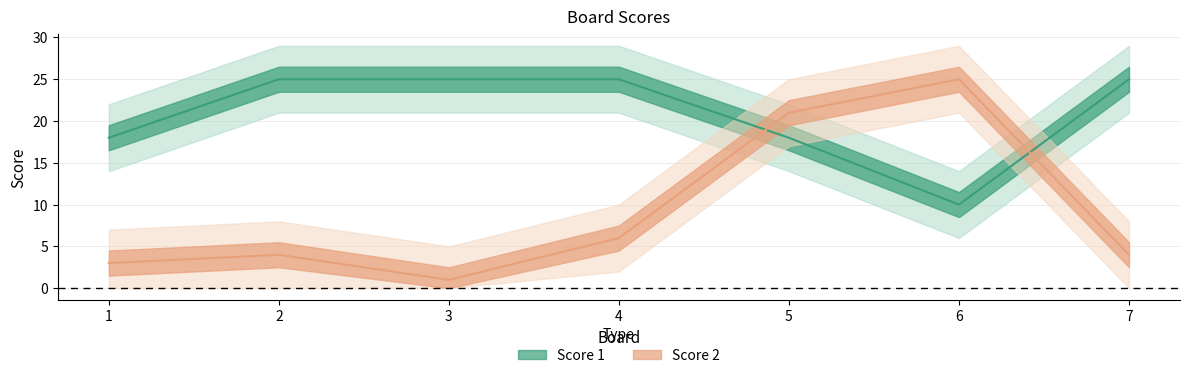

Is it true that Score 2 equals 1 at 3?

True